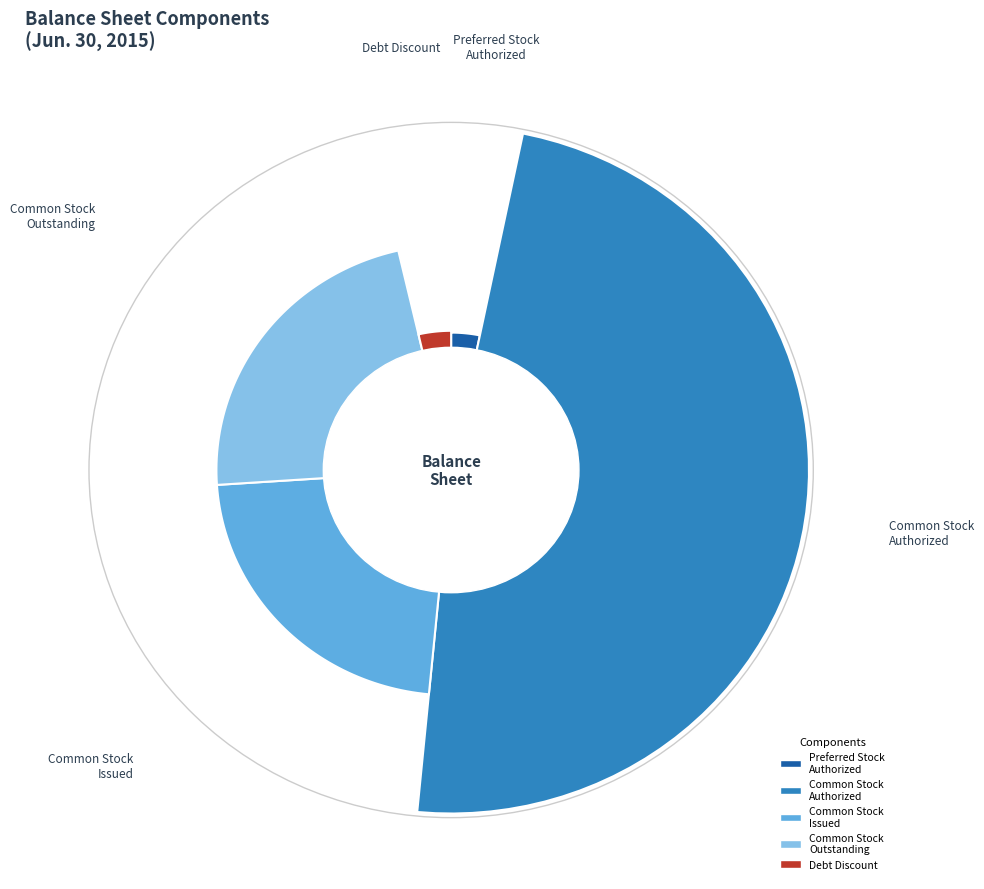

To the nearest percent, what is the average slice percentage?

20%